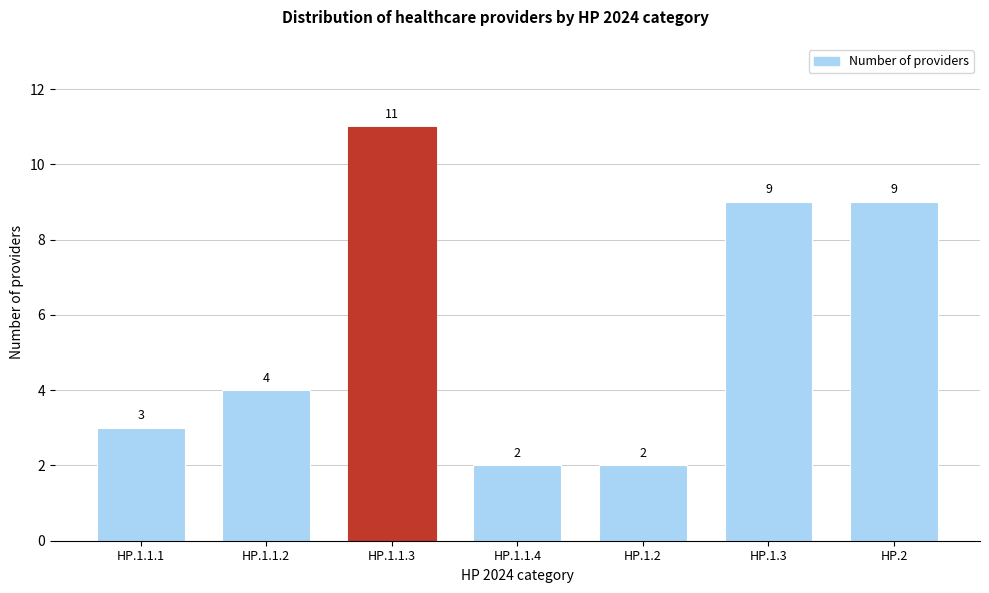

Reading left to right, transcribe all the data shown in this chart.

HP.1.1.1=3	HP.1.1.2=4	HP.1.1.3=11	HP.1.1.4=2	HP.1.2=2	HP.1.3=9	HP.2=9